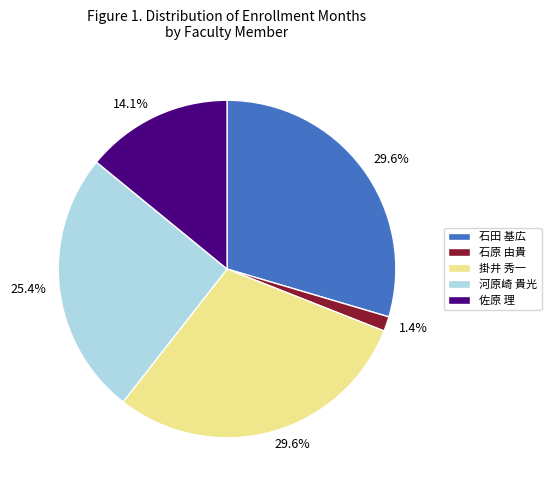

Between 石田 基広 and 佐原 理, which is larger?

石田 基広